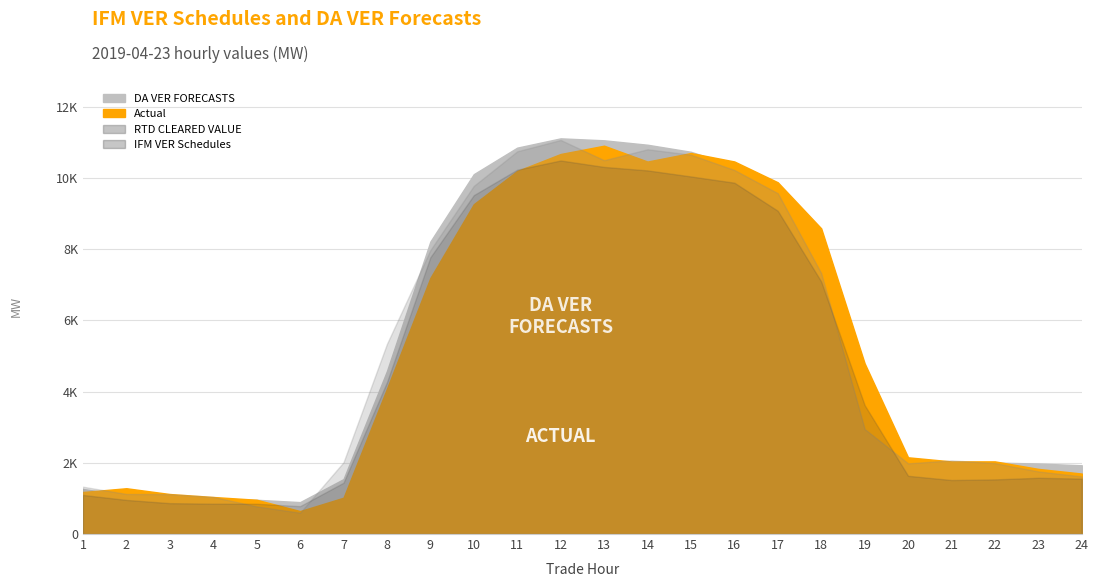

What is the difference between the Actual values at 4 and 5?

77.5